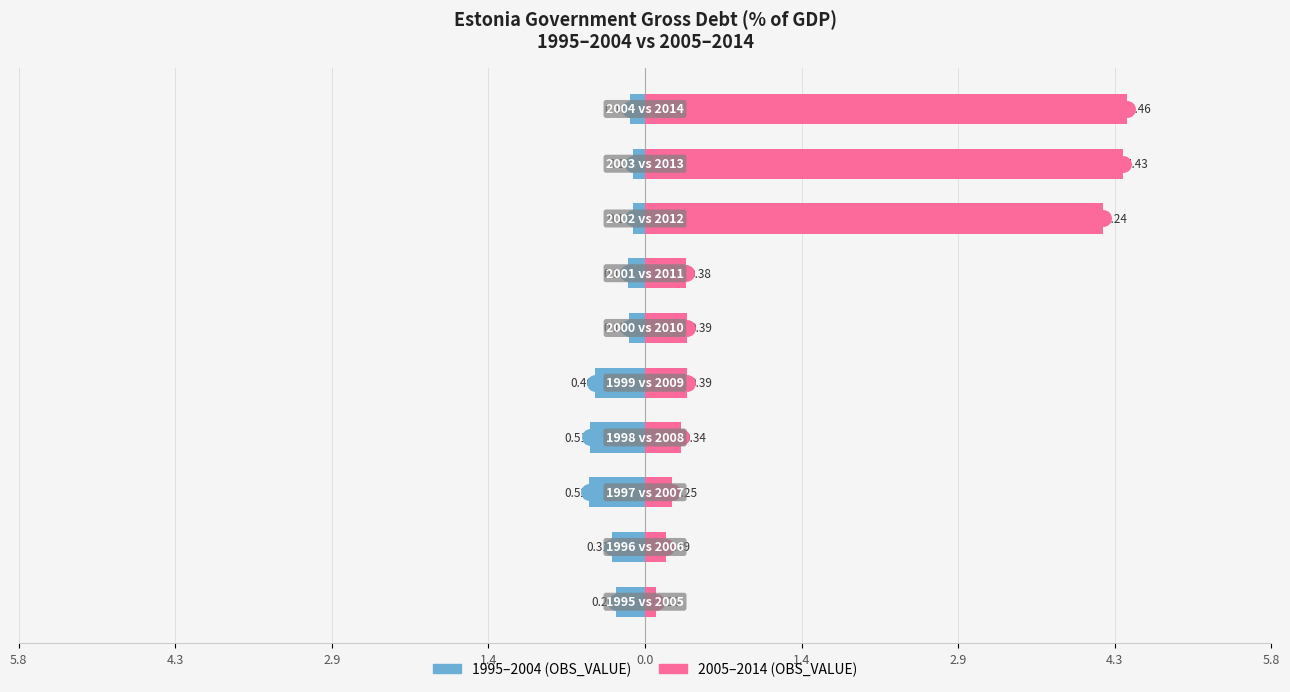

Rank the series by their maximum value, from highest to lowest.

2005–2014, 1995–2004